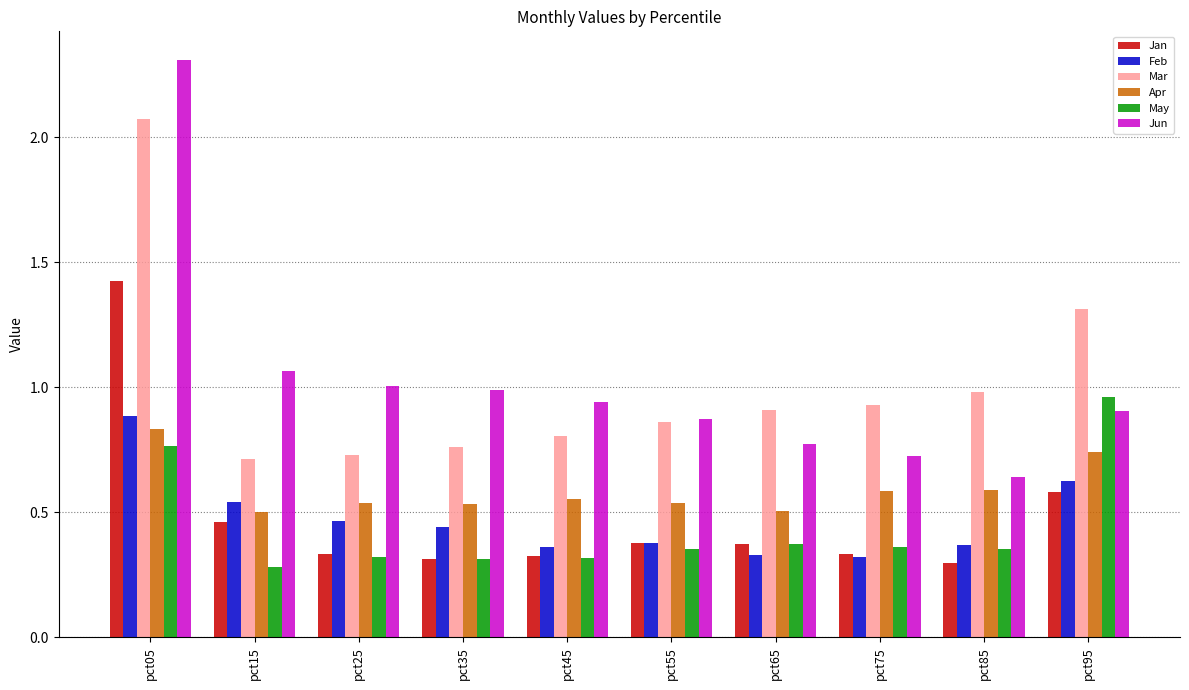

Which series has the largest range (max minus min)?

Jun